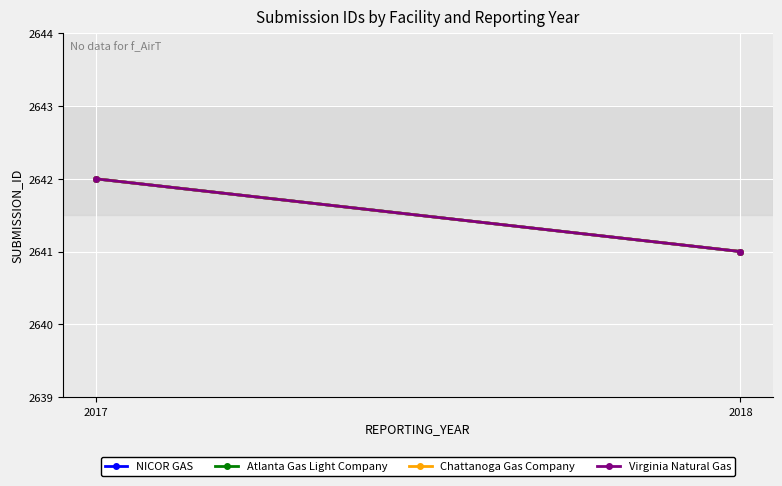

Between 2017 and 2018, which series saw the biggest shift?

NICOR GAS